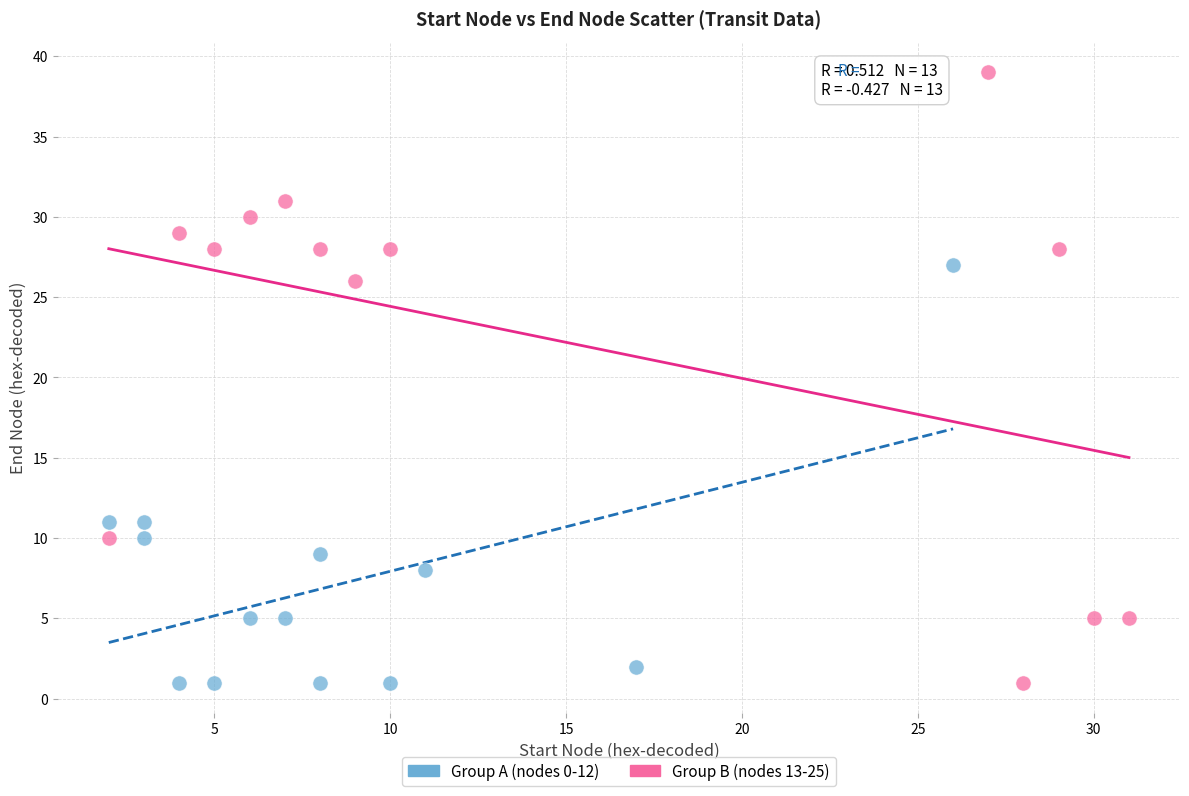

Which series contains the highest Y value?

Group B (nodes 13-25)